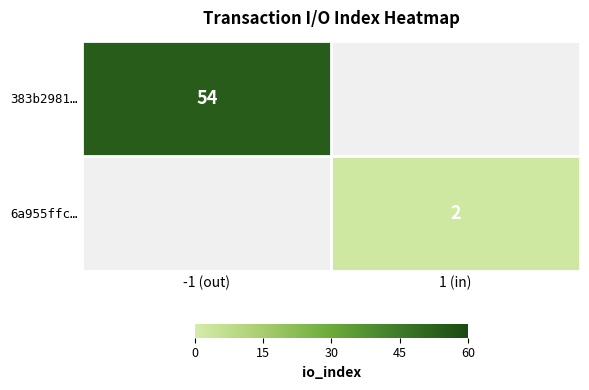

How many categories are shown in the chart?

2